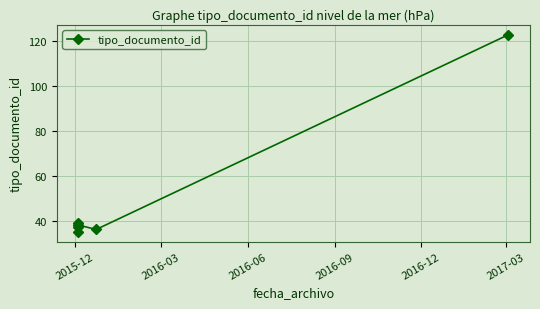

Which label corresponds to the largest value in the chart?

2017-03